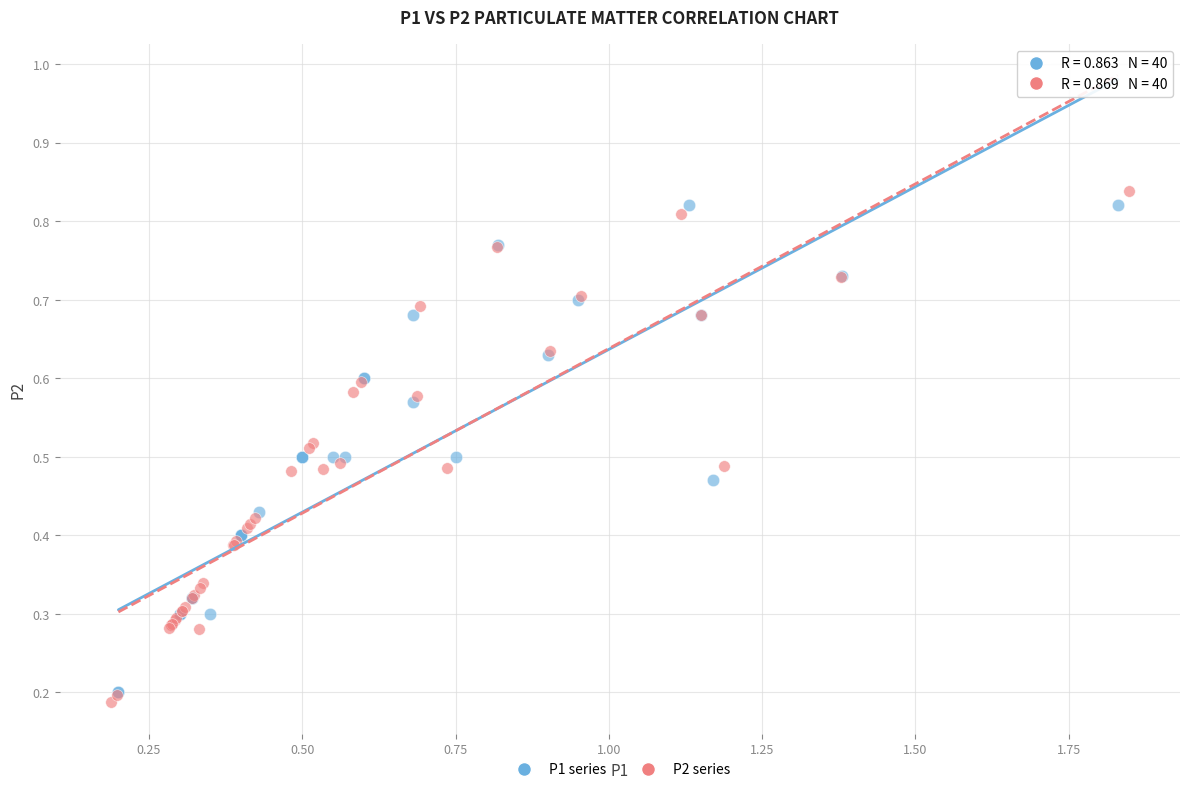

Which series reaches the minimum Y coordinate?

P2 series